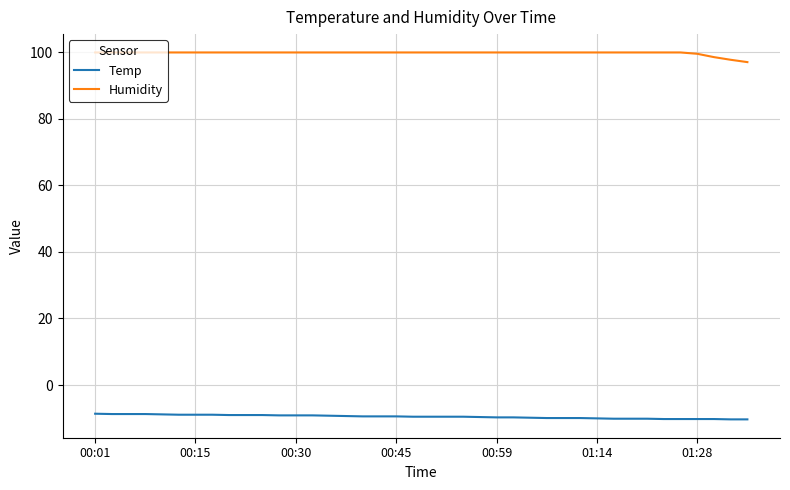

What is the minimum value shown in the chart?

-10.3